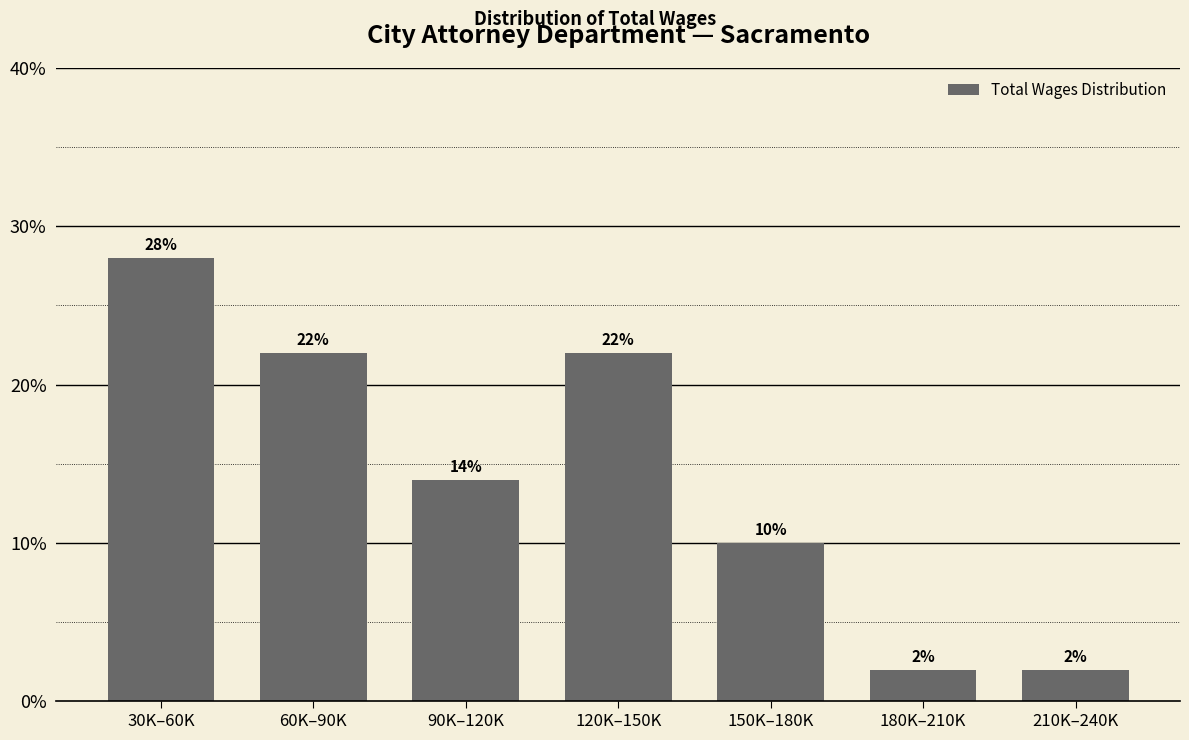

Reading left to right, what are all the values shown in this chart?

30K–60K=28.0	60K–90K=22.0	90K–120K=14.0	120K–150K=22.0	150K–180K=10.0	180K–210K=2.0	210K–240K=2.0